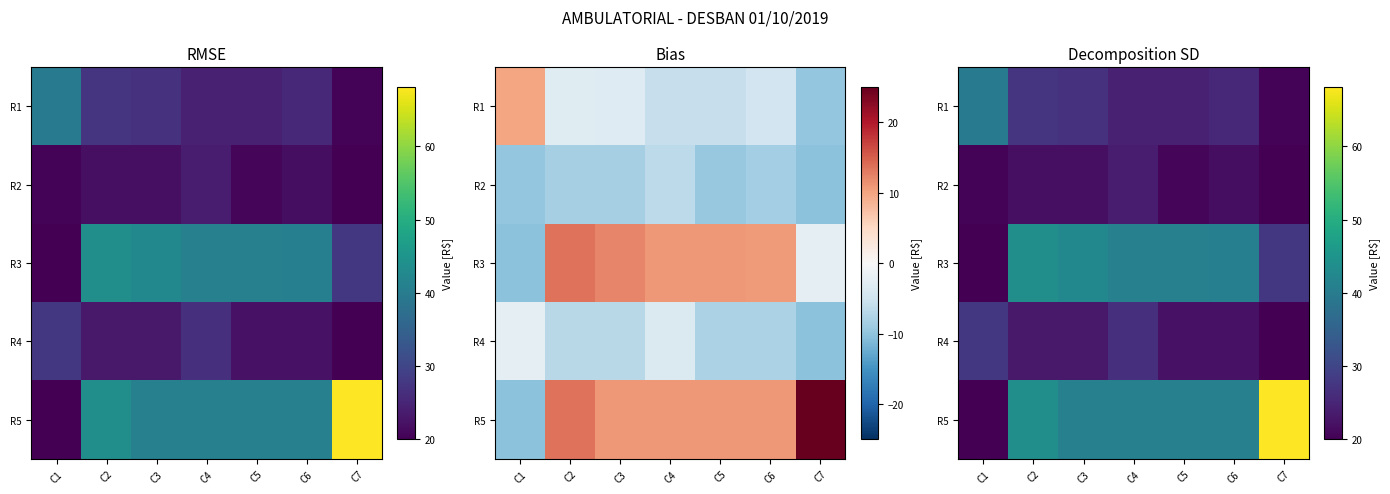

At which category is the sum across all series the highest?

C2